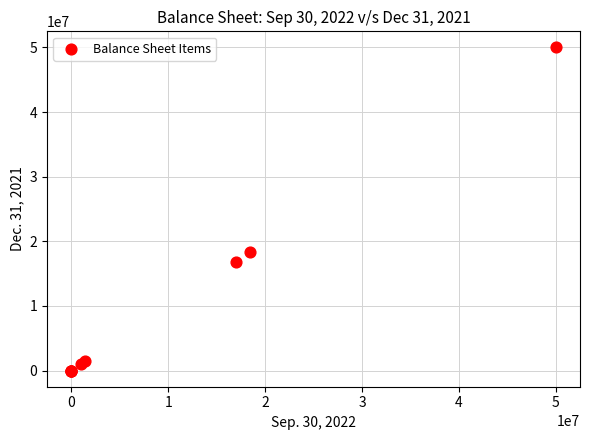

What Y value in the scatter plot is closest to 25000000?

18298999.0